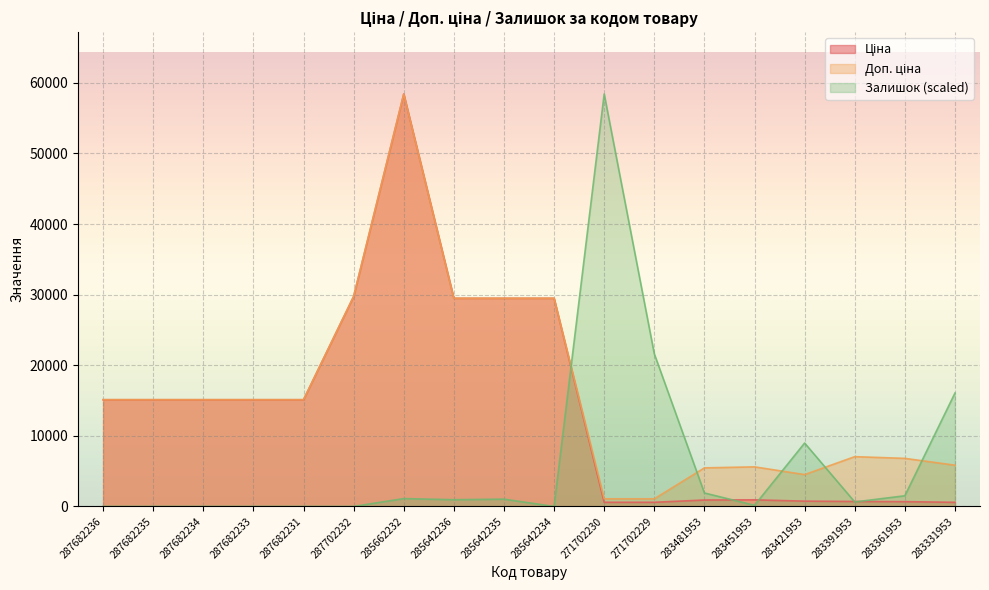

What position from the left is 287682235?

2